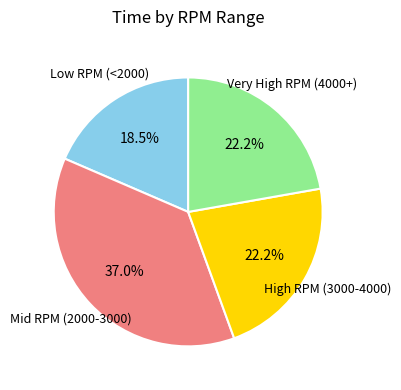

To the nearest percent, what is the average slice percentage?

25%